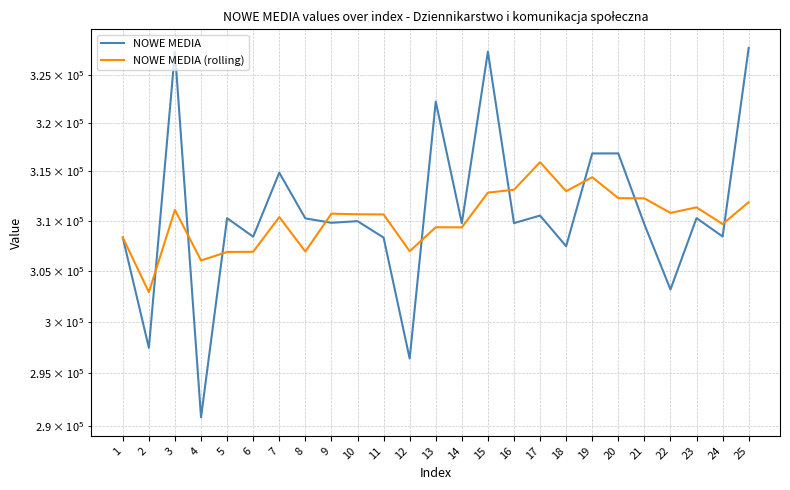

True or false: NOWE MEDIA has more than 0 interior local peaks.

True